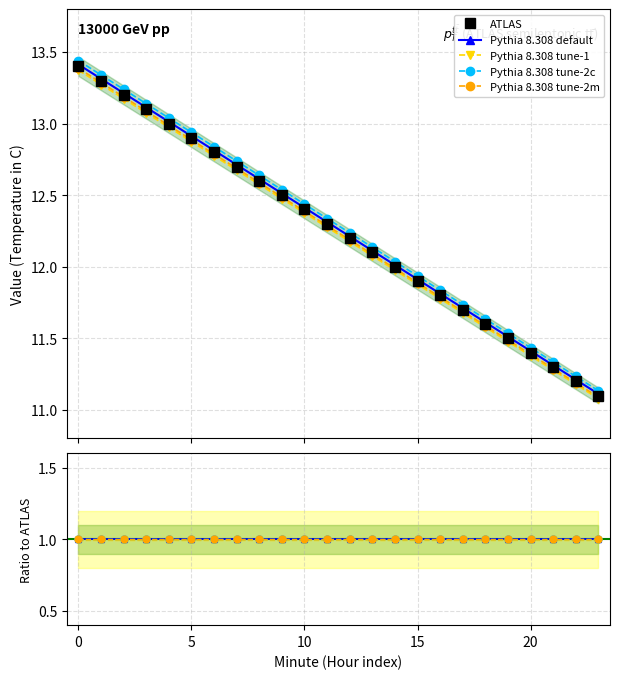

What is the value of the ATLAS point at the 14th from the left?

12.1